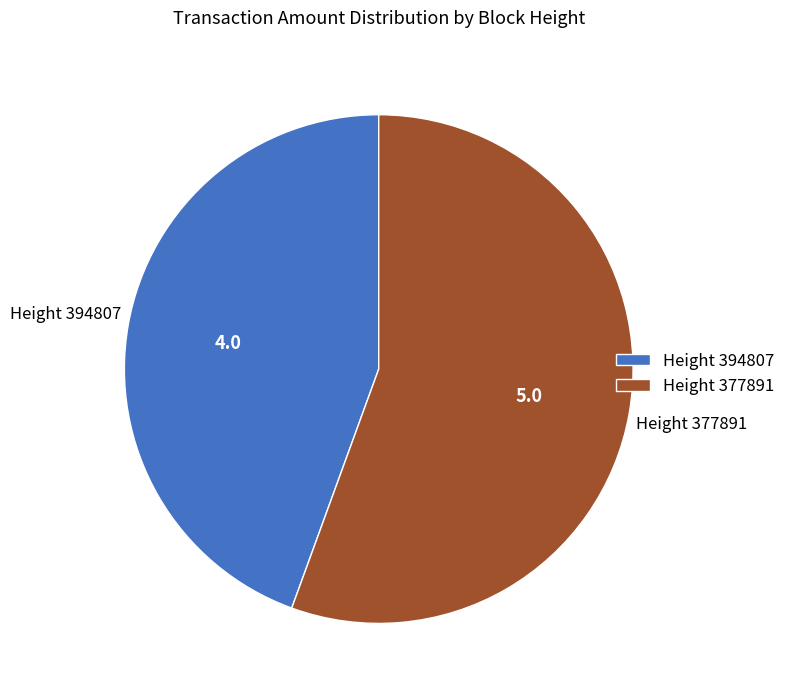

True or false: Height 377891 accounts for 56% of the total.

True